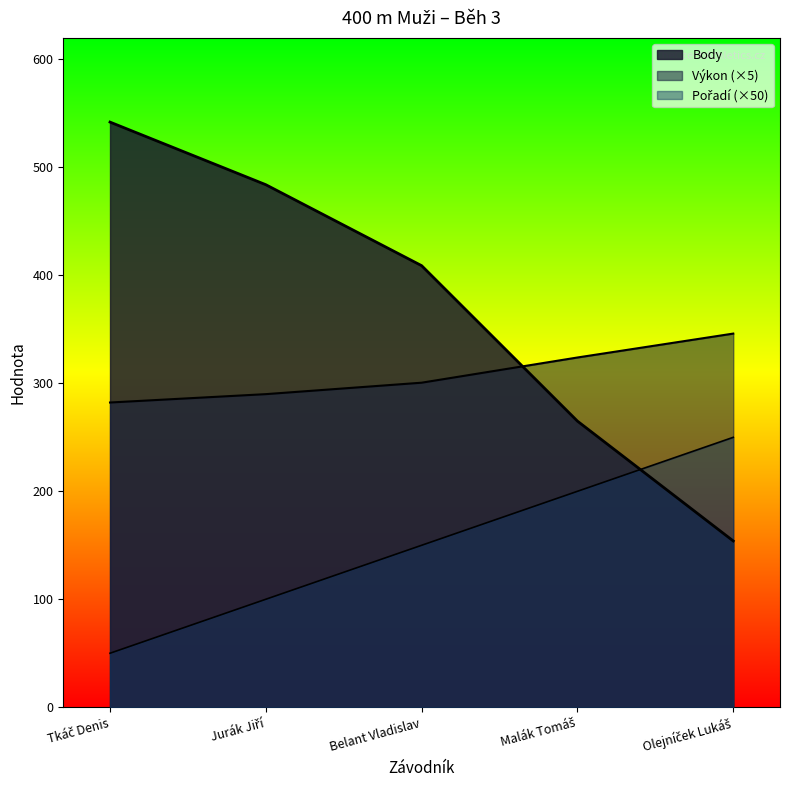

What position from the right is Jurák Jiří?

4